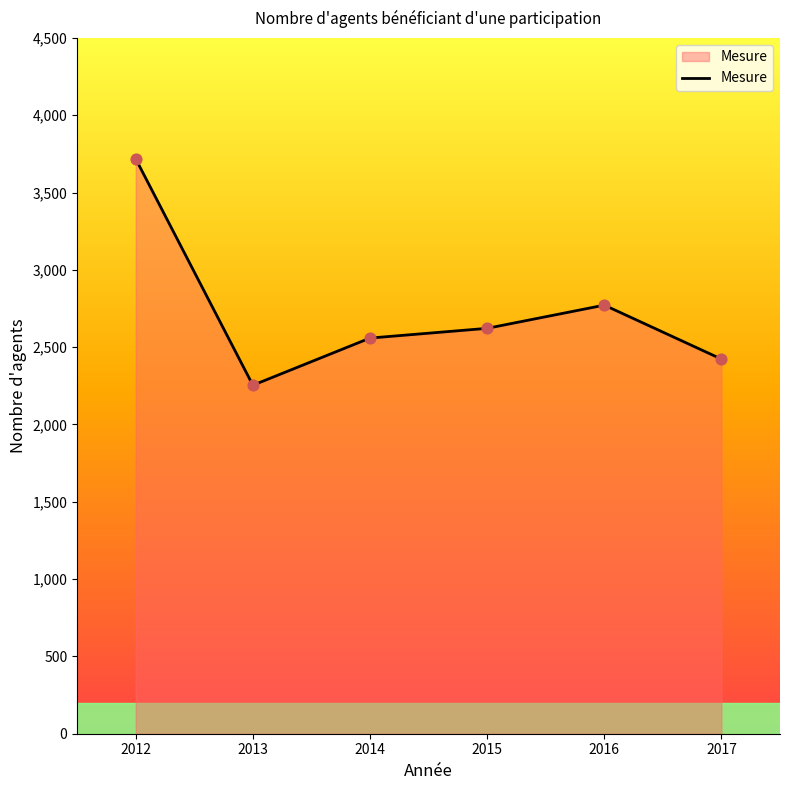

Between 2015 and 2013, which is larger?

2015